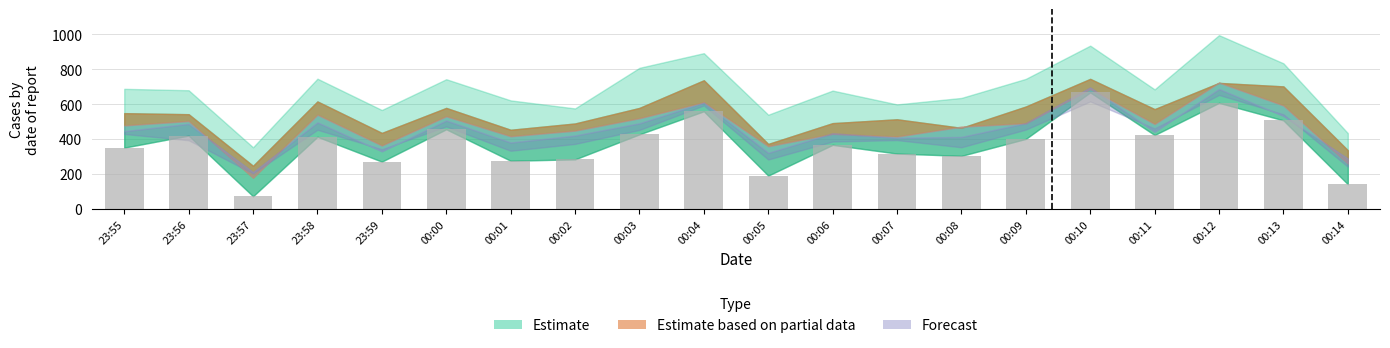

True or false: the data shows 713 at 23:58.

False